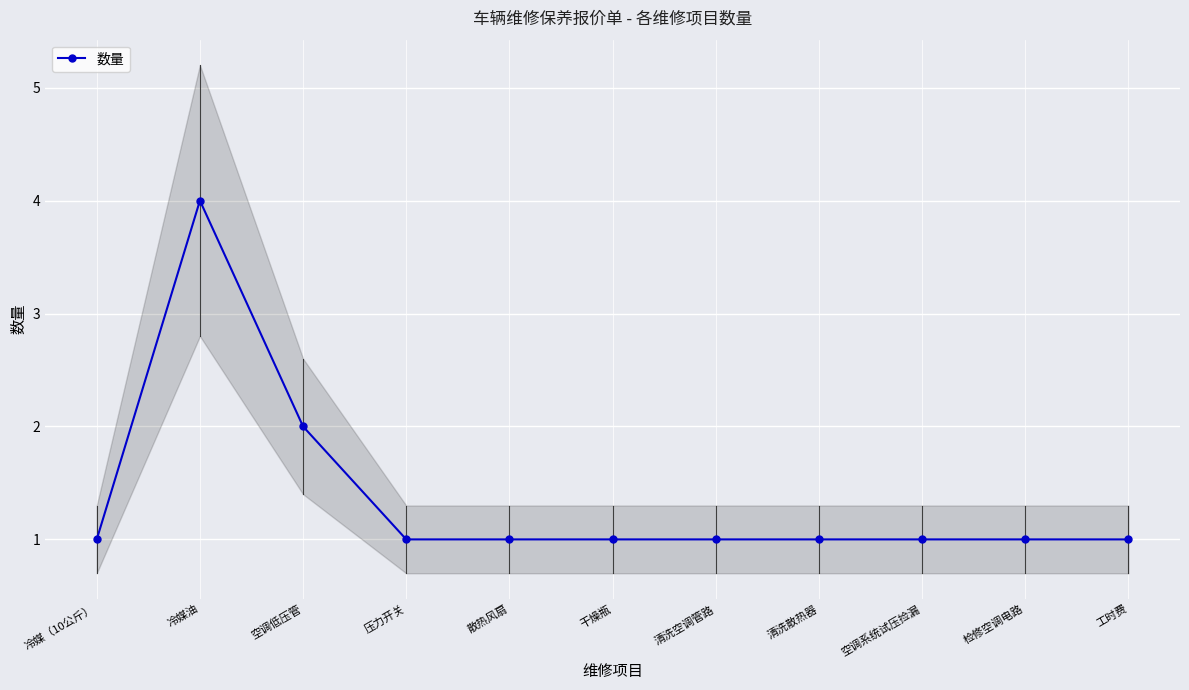

How many interior local peaks (higher than both neighbors) does the data have?

1